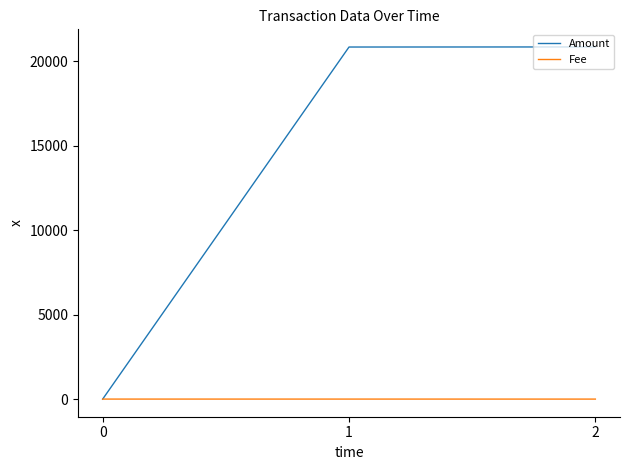

What is the greatest value displayed?

20850.3